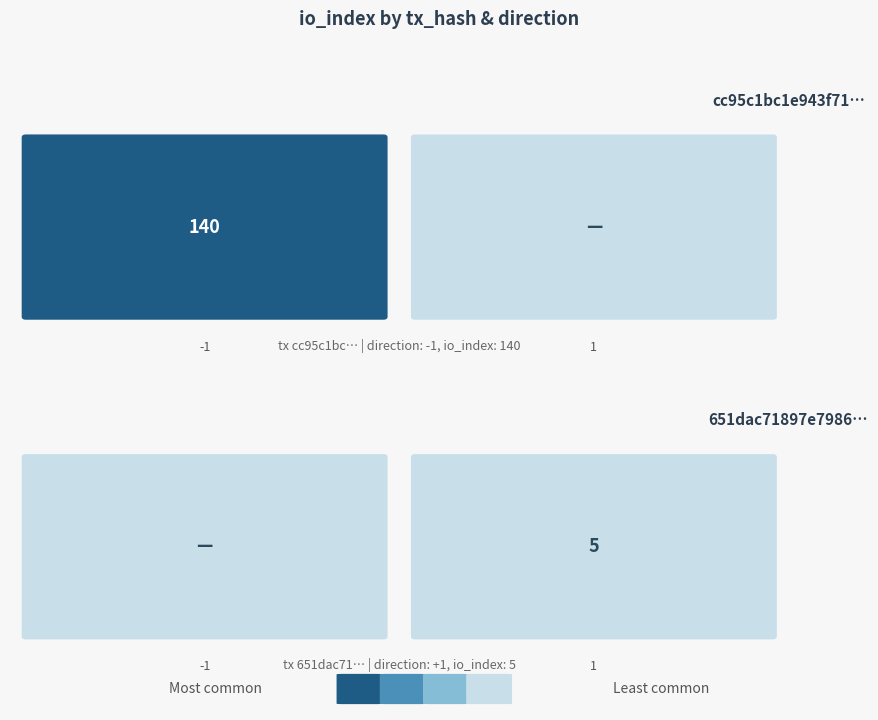

At how many categories does at least one series exceed 35?

1